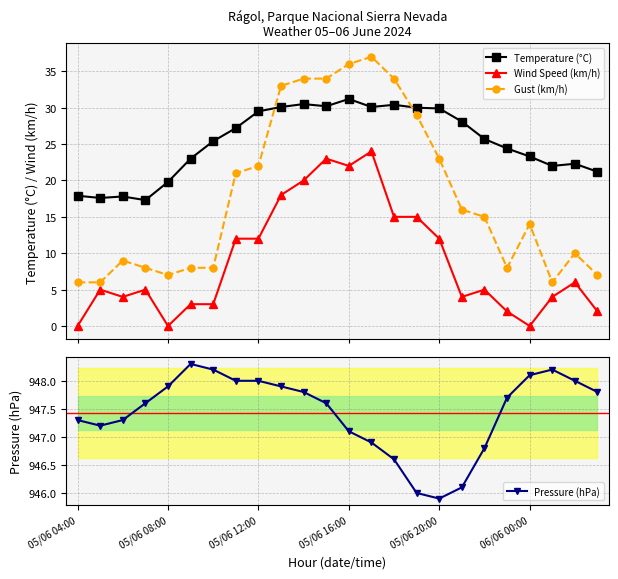

Reading left to right, list all the values displayed in this chart.

Temperature (°C): 17.9	17.6	17.8	17.3	19.8	23.0	25.4	27.2	29.5	30.1	30.5	30.2	31.2	30.1	30.4	30.0	29.9	28.1	25.7	24.4	23.3	22.0	22.3	21.2
Wind Speed (km/h): 0.0	5.0	4.0	5.0	0.0	3.0	3.0	12.0	12.0	18.0	20.0	23.0	22.0	24.0	15.0	15.0	12.0	4.0	5.0	2.0	0.0	4.0	6.0	2.0
Gust (km/h): 6.0	6.0	9.0	8.0	7.0	8.0	8.0	21.0	22.0	33.0	34.0	34.0	36.0	37.0	34.0	29.0	23.0	16.0	15.0	8.0	14.0	6.0	10.0	7.0
Pressure (hPa): 947.3	947.2	947.3	947.6	947.9	948.3	948.2	948.0	948.0	947.9	947.8	947.6	947.1	946.9	946.6	946.0	945.9	946.1	946.8	947.7	948.1	948.2	948.0	947.8